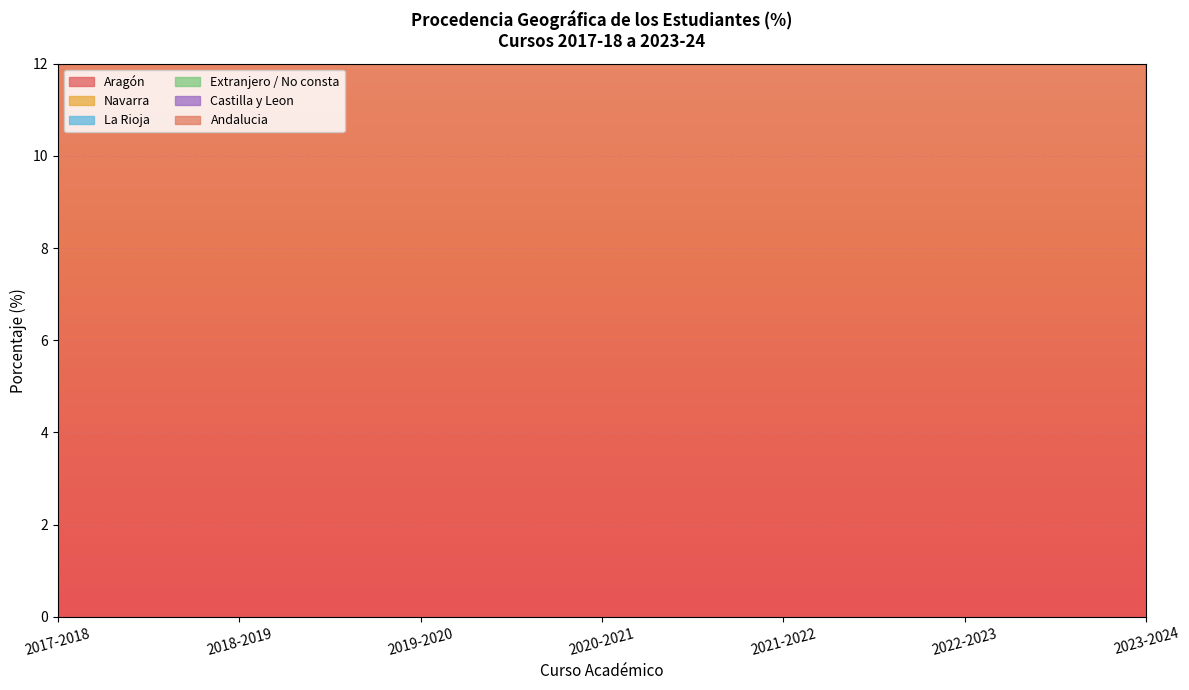

How many data points does each series have?

7